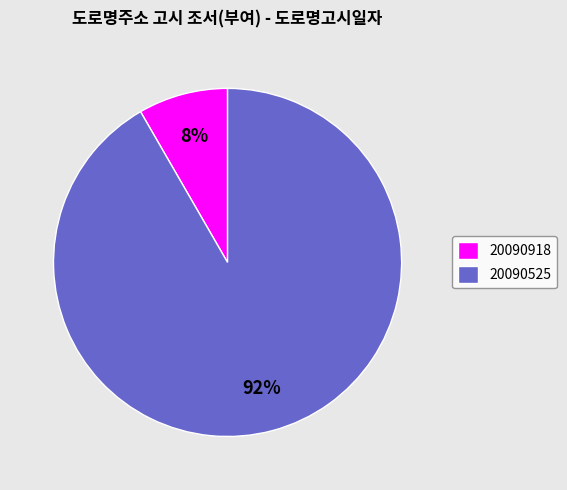

Which category accounts for the majority?

20090525